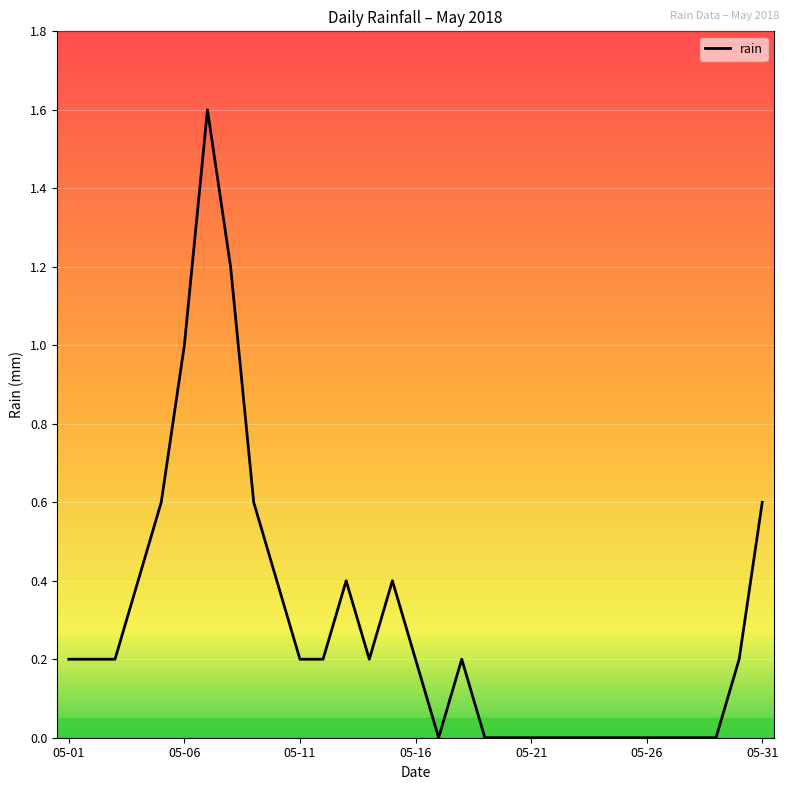

What is the difference between the maximum and minimum values?

1.6